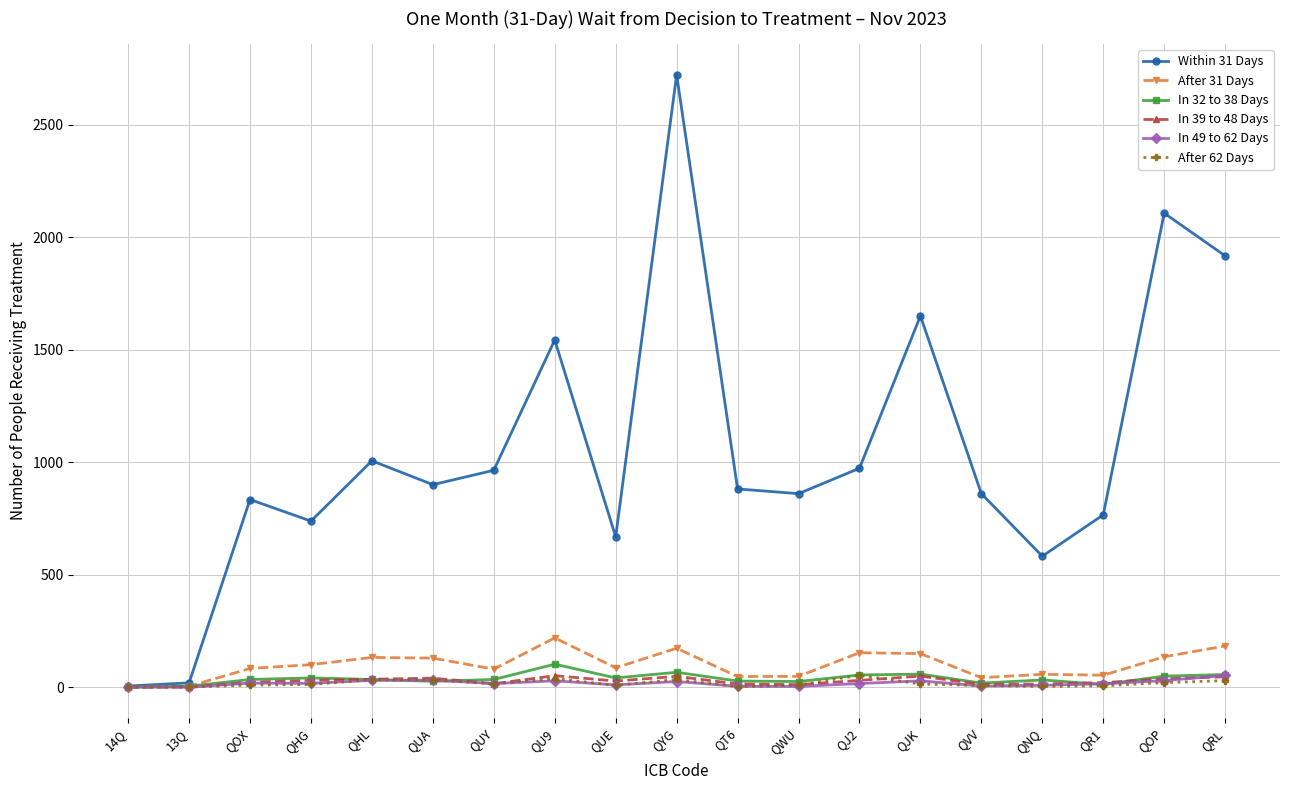

What is the highest value of the In 39 to 48 Days series?

51